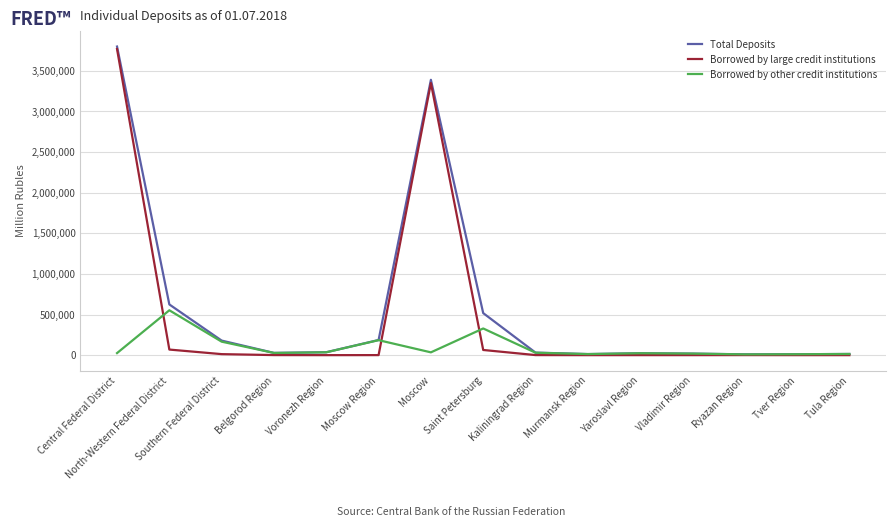

What is the highest value of the Total Deposits series?

3799811